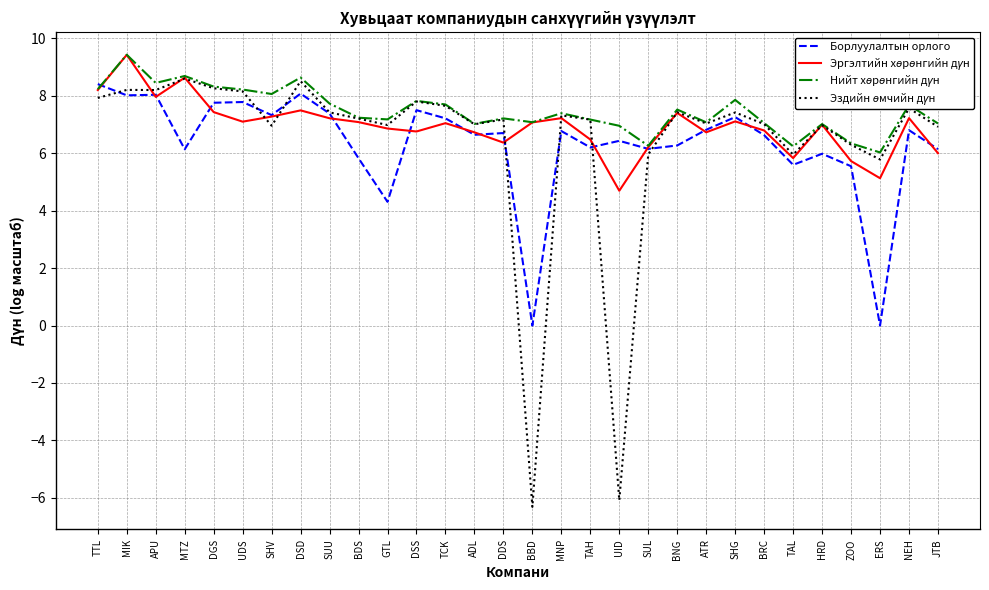

What position from the right is TAH?

13